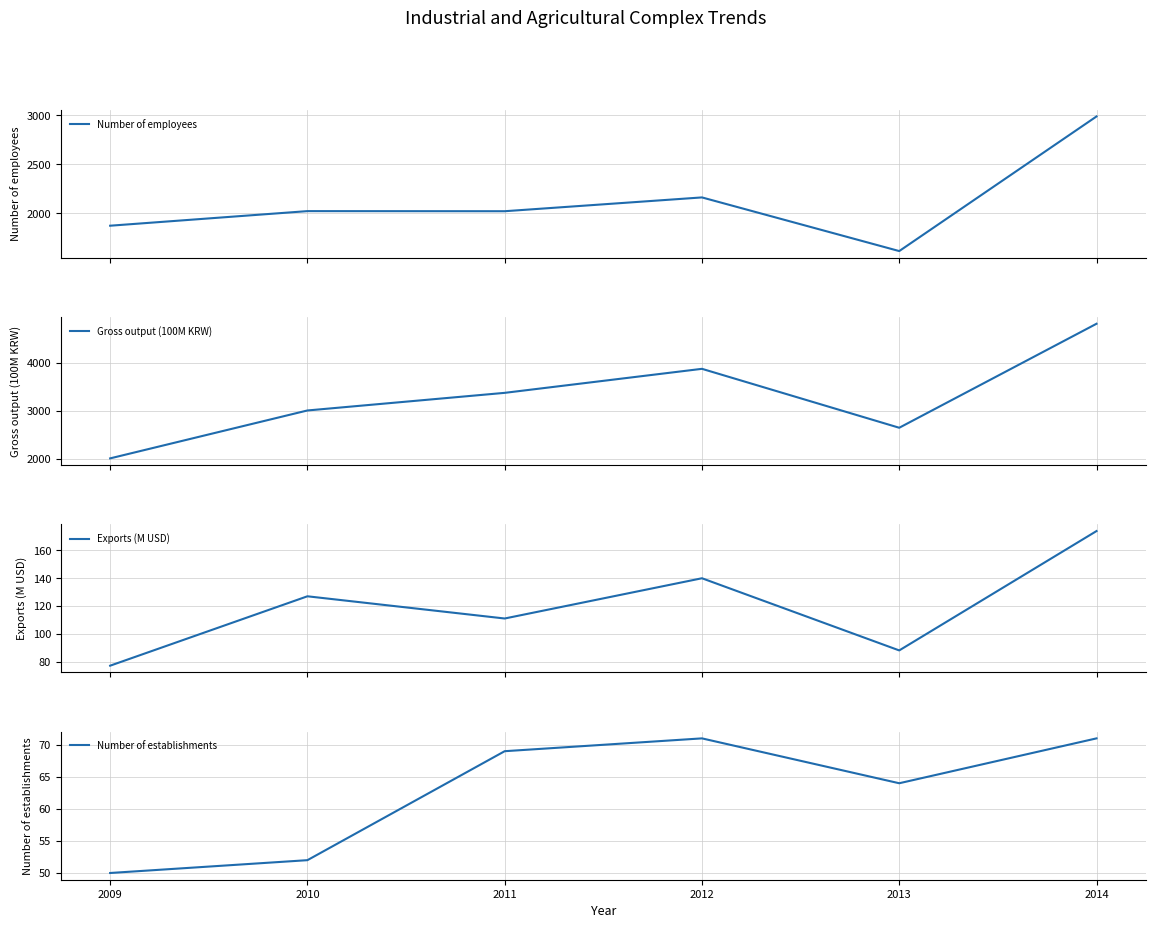

At which category does Exports (M USD) reach its first local peak?

2010